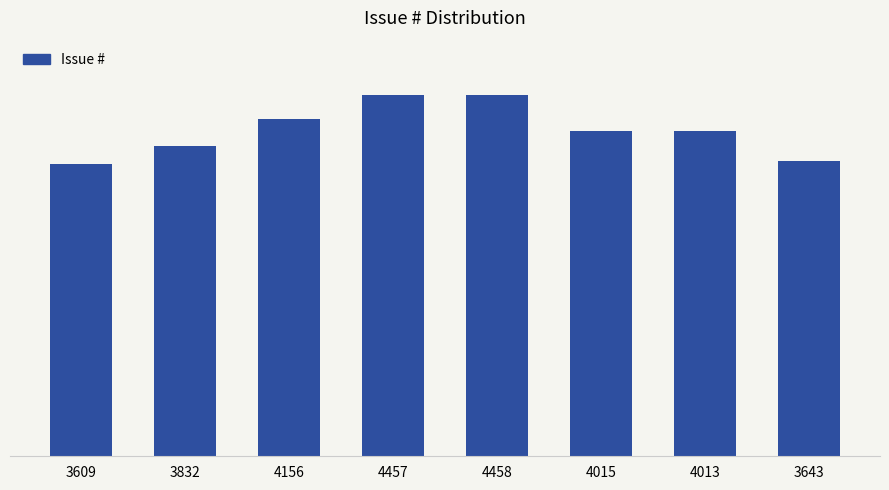

Reading right to left, transcribe all the data shown in this chart.

3643	4013	4015	4458	4457	4156	3832	3609